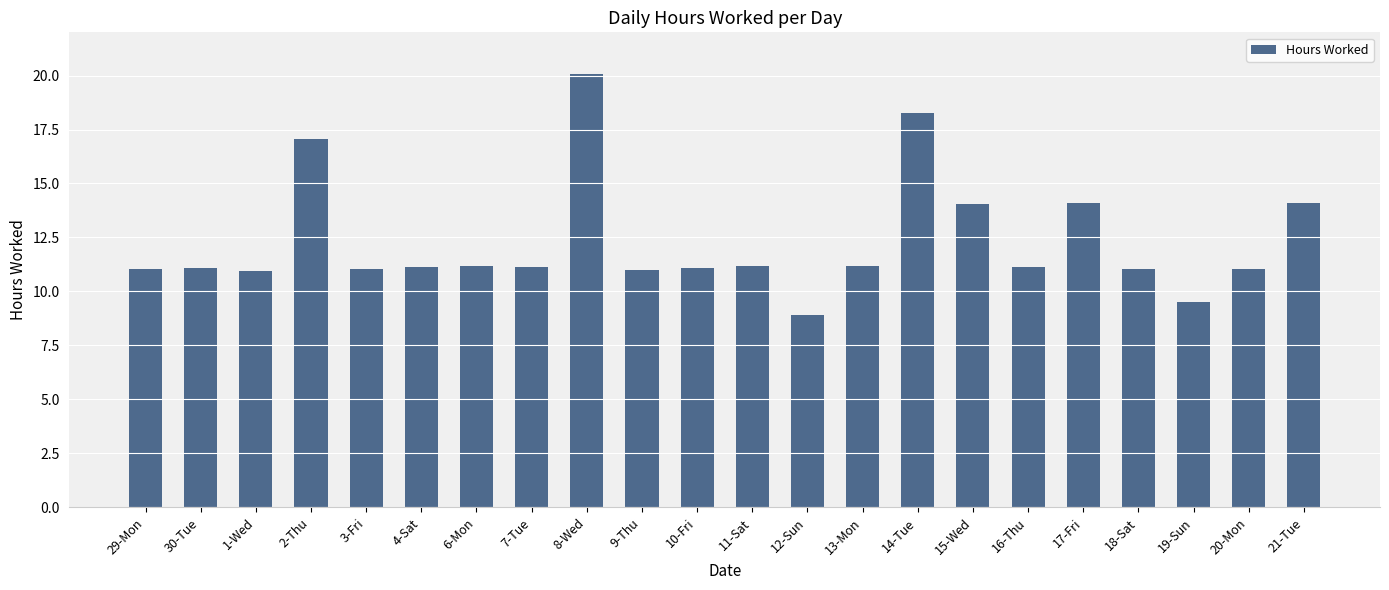

What is the difference between the maximum and minimum values?

11.1